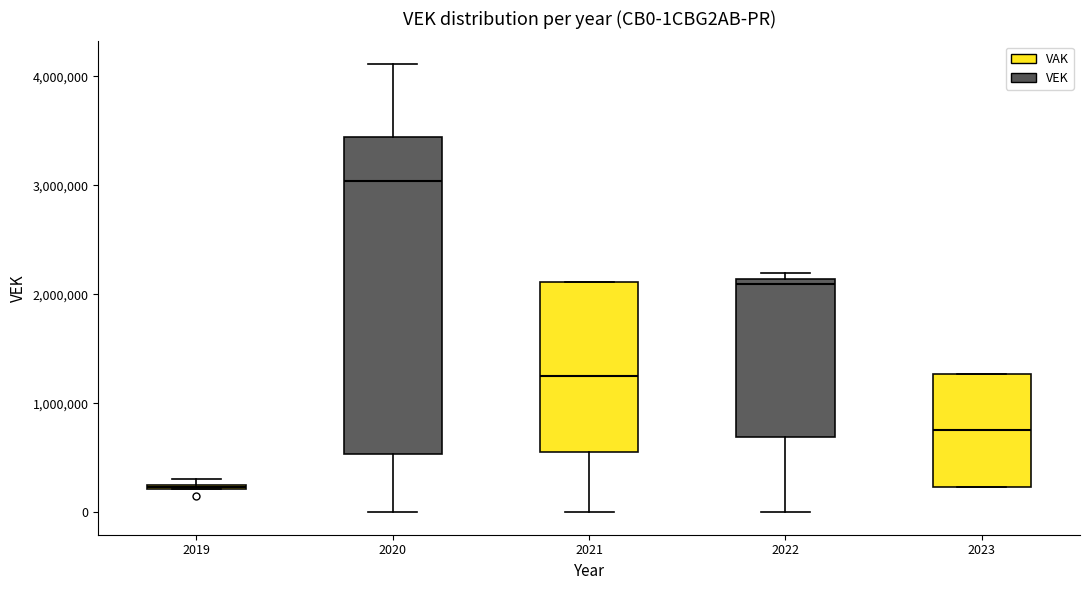

Which box is the tallest, from its lower edge to its upper edge?

2020